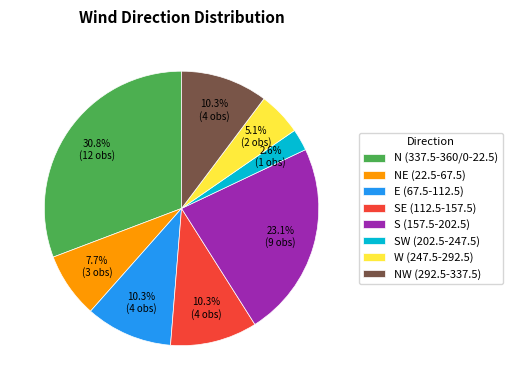

To the nearest percent, what is the average slice percentage?

12%